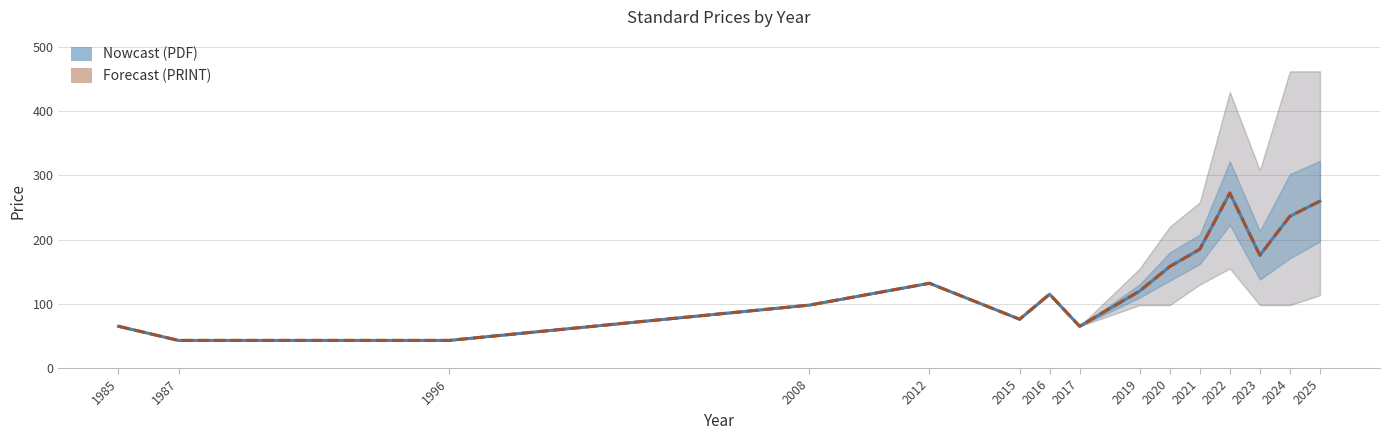

The value of Avg Price (PRINT) at 2008 is 131.6. True or false?

False